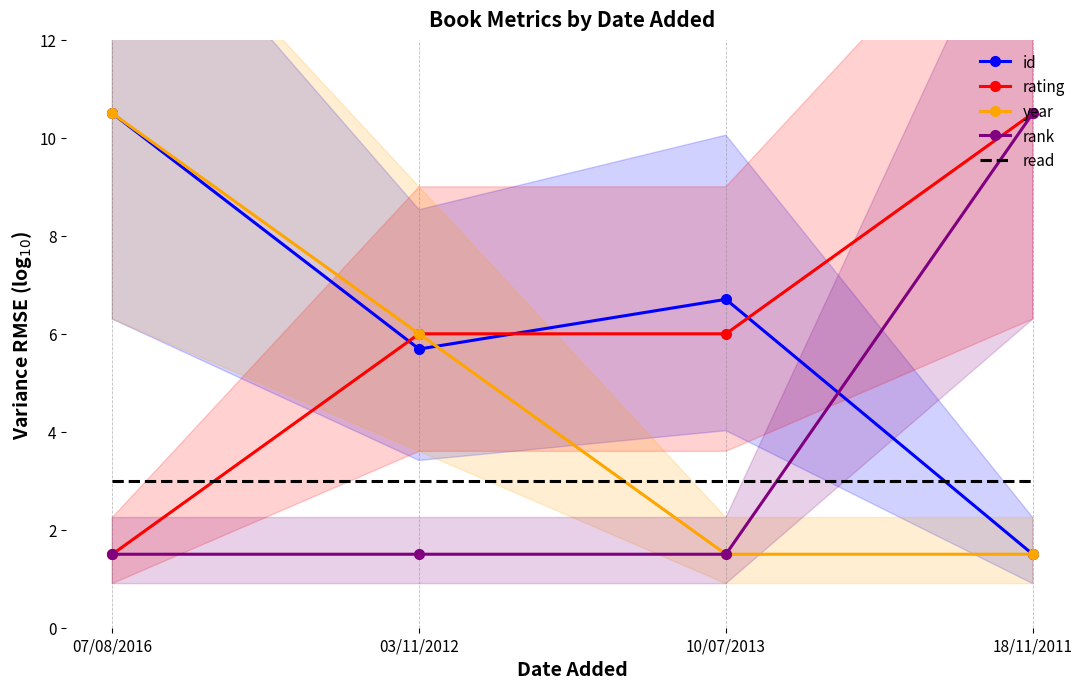

Between 07/08/2016 and 10/07/2013, which series saw the biggest shift?

year